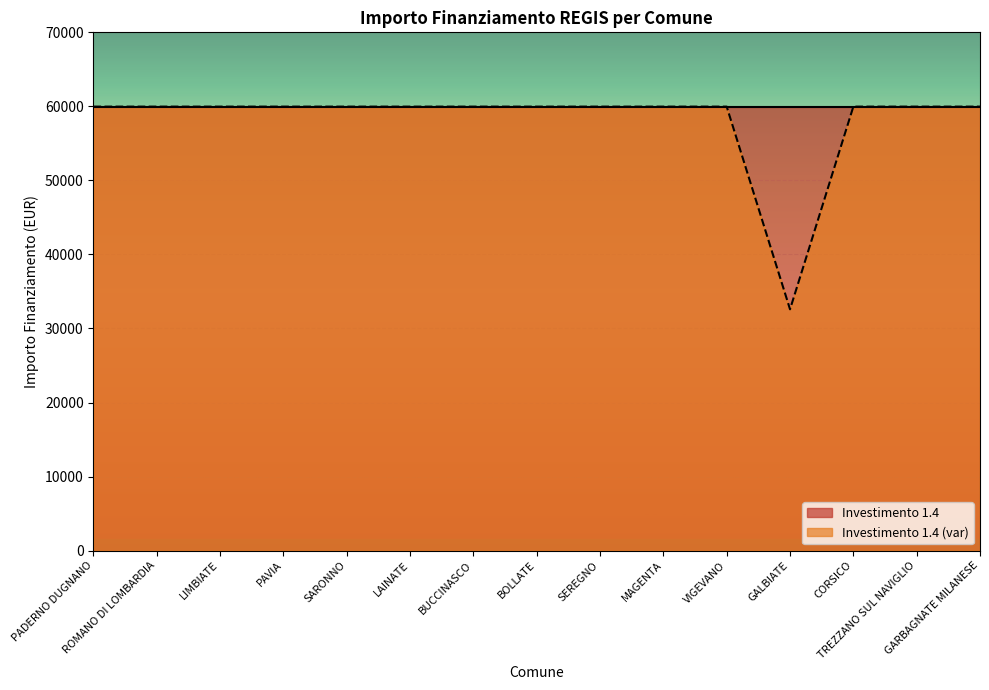

Read the value at VIGEVANO, to the nearest 50.

59950